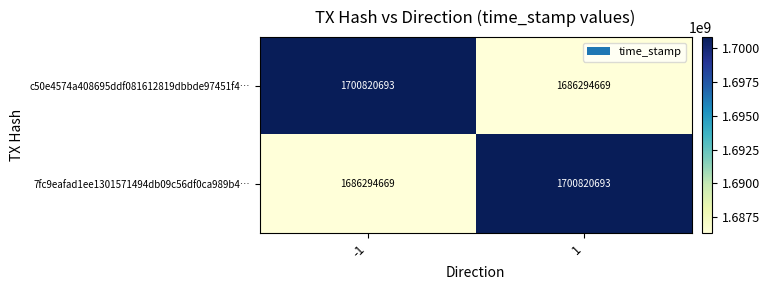

What is the sum of the 7fc9eafad1ee1301571494db09c56df0ca989b4… values at 1 and -1?

3387115362